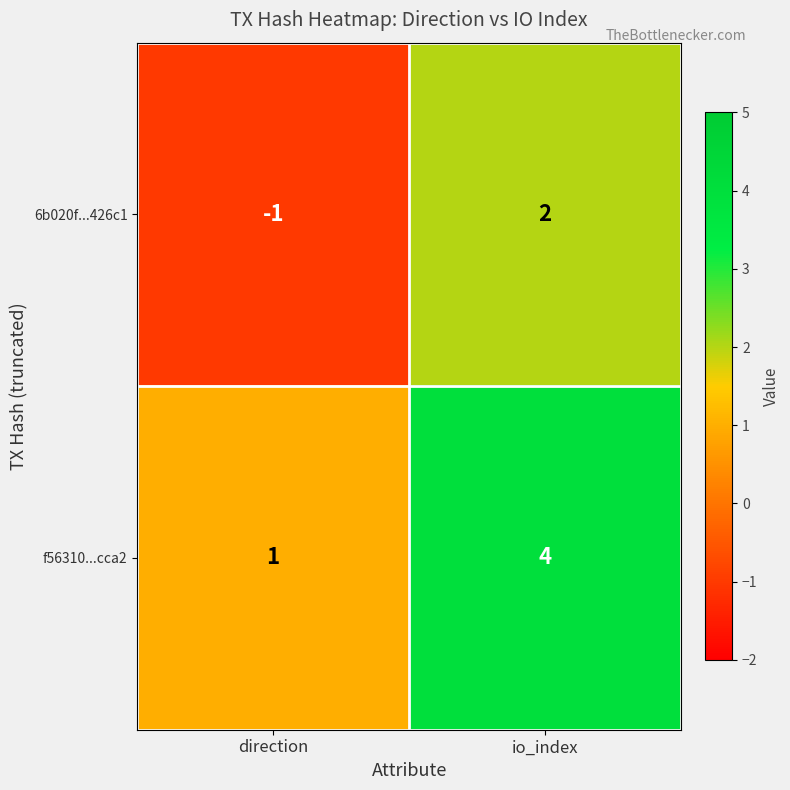

Rank the series at direction from highest to lowest value.

f56310...cca2, 6b020f...426c1